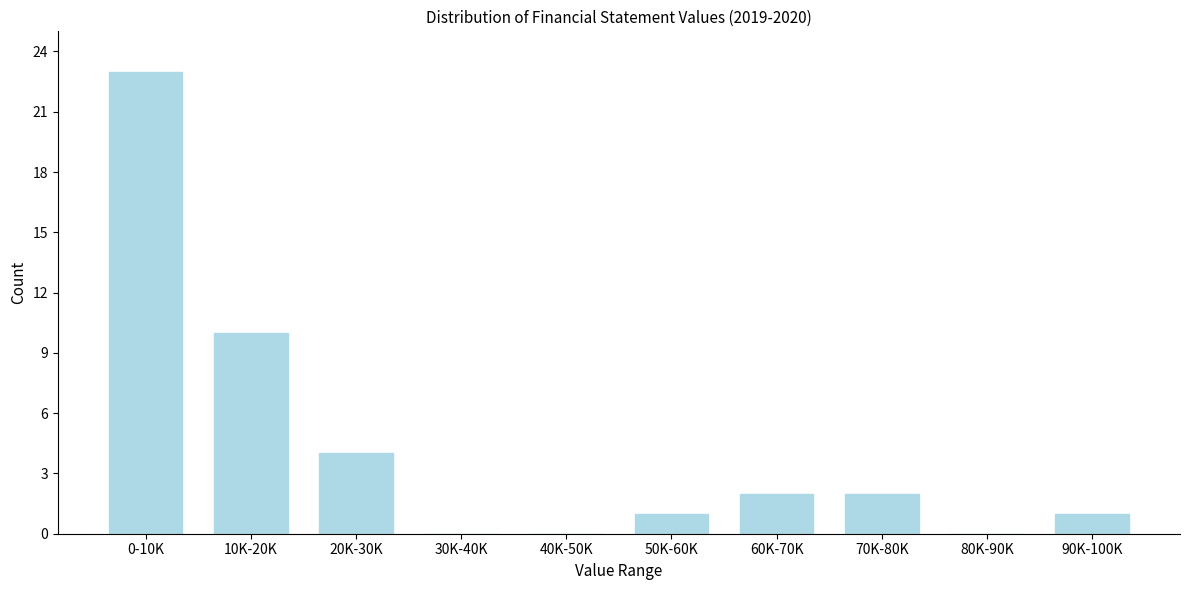

What is the change in value from 20K-30K to 30K-40K?

-4